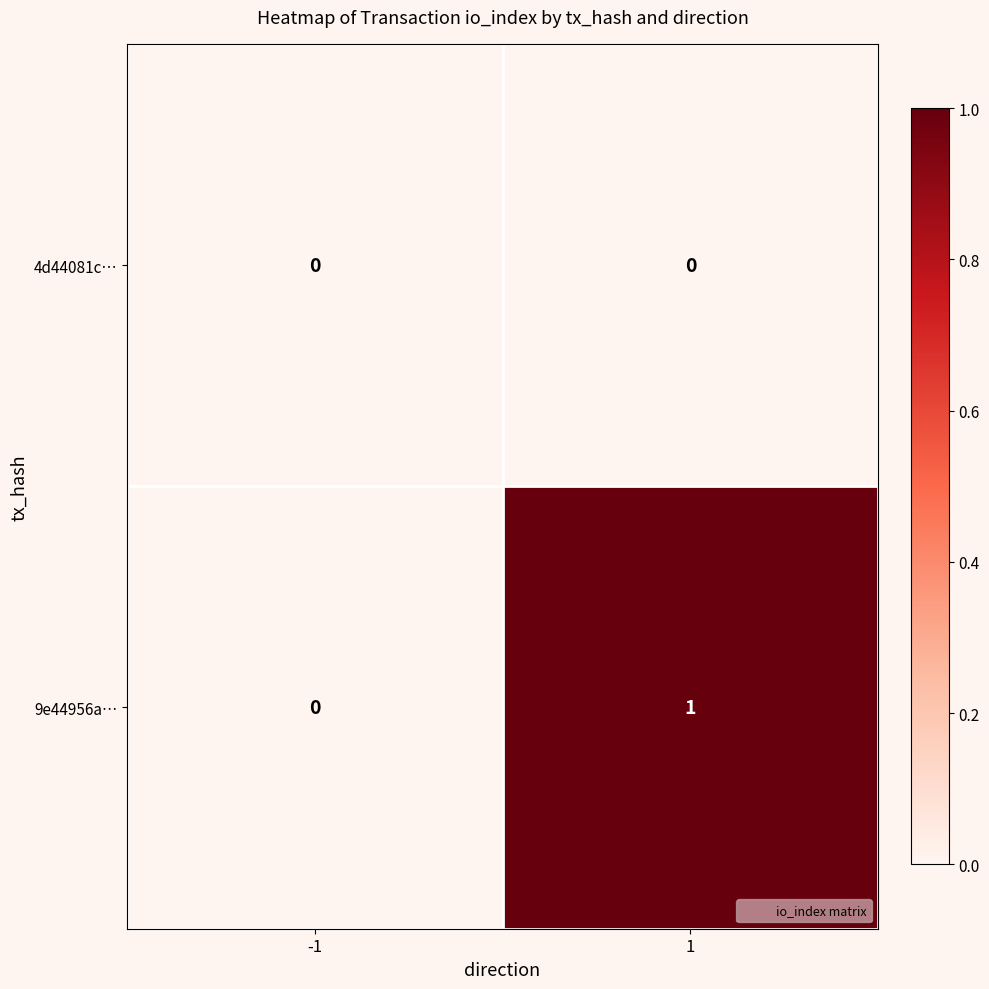

Reading left to right, transcribe all the data shown in this chart.

4d44081c…: -1=0	1=0
9e44956a…: -1=0	1=1